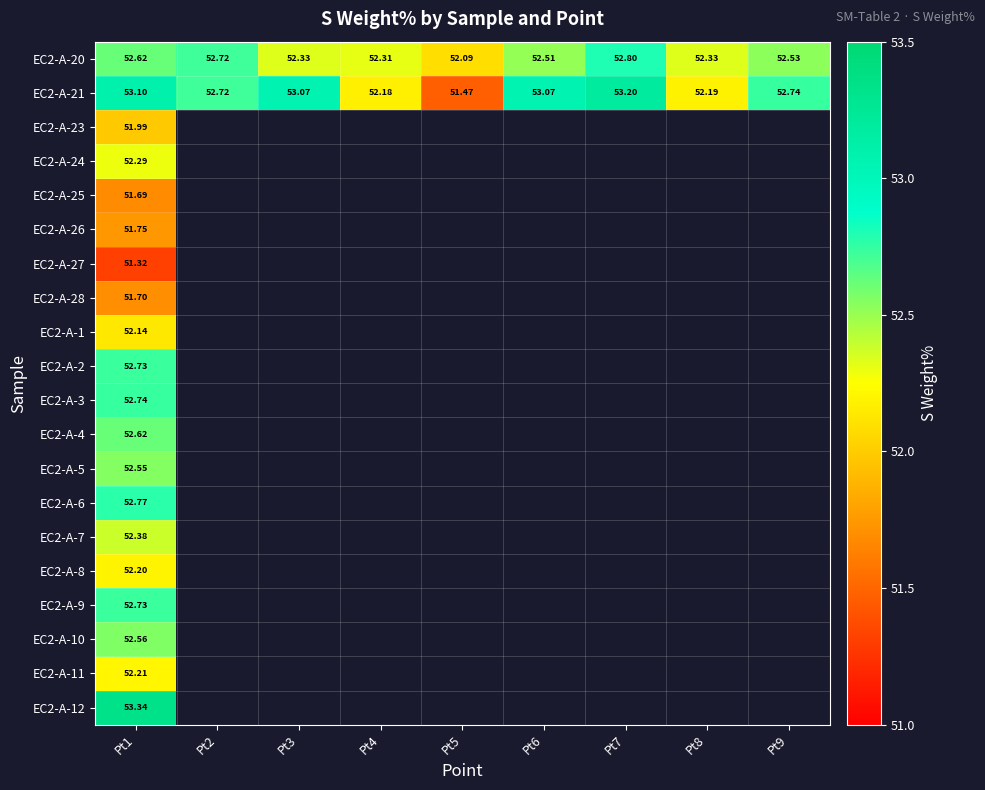

Between Pt2 and Pt6, which is larger?

Pt2